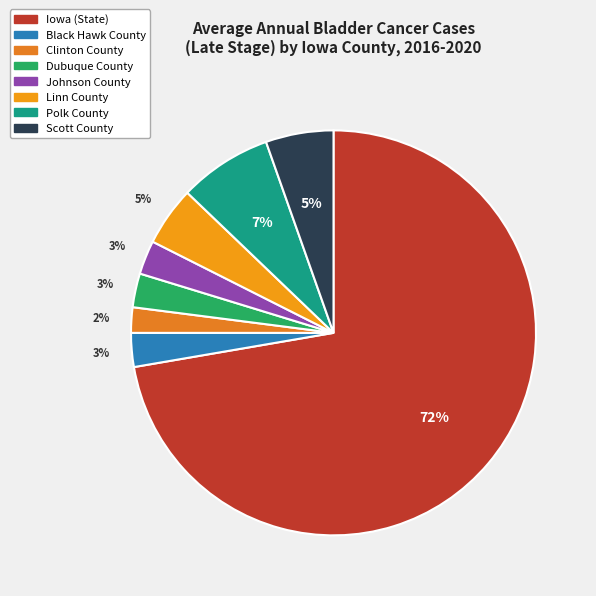

To the nearest percent, what percentage of the pie is Linn County?

5%